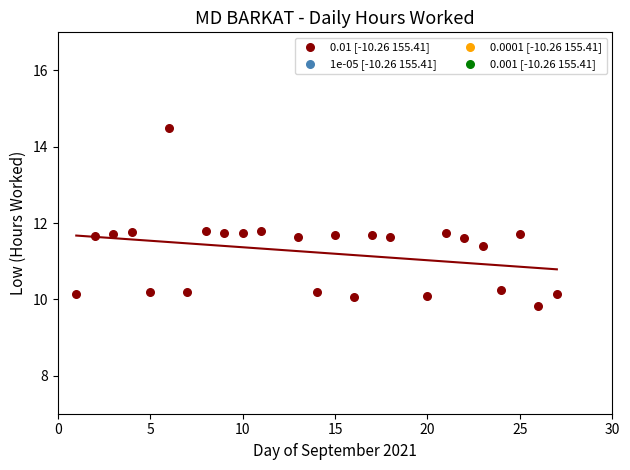

What is the range of Y values (max minus min)?

4.7